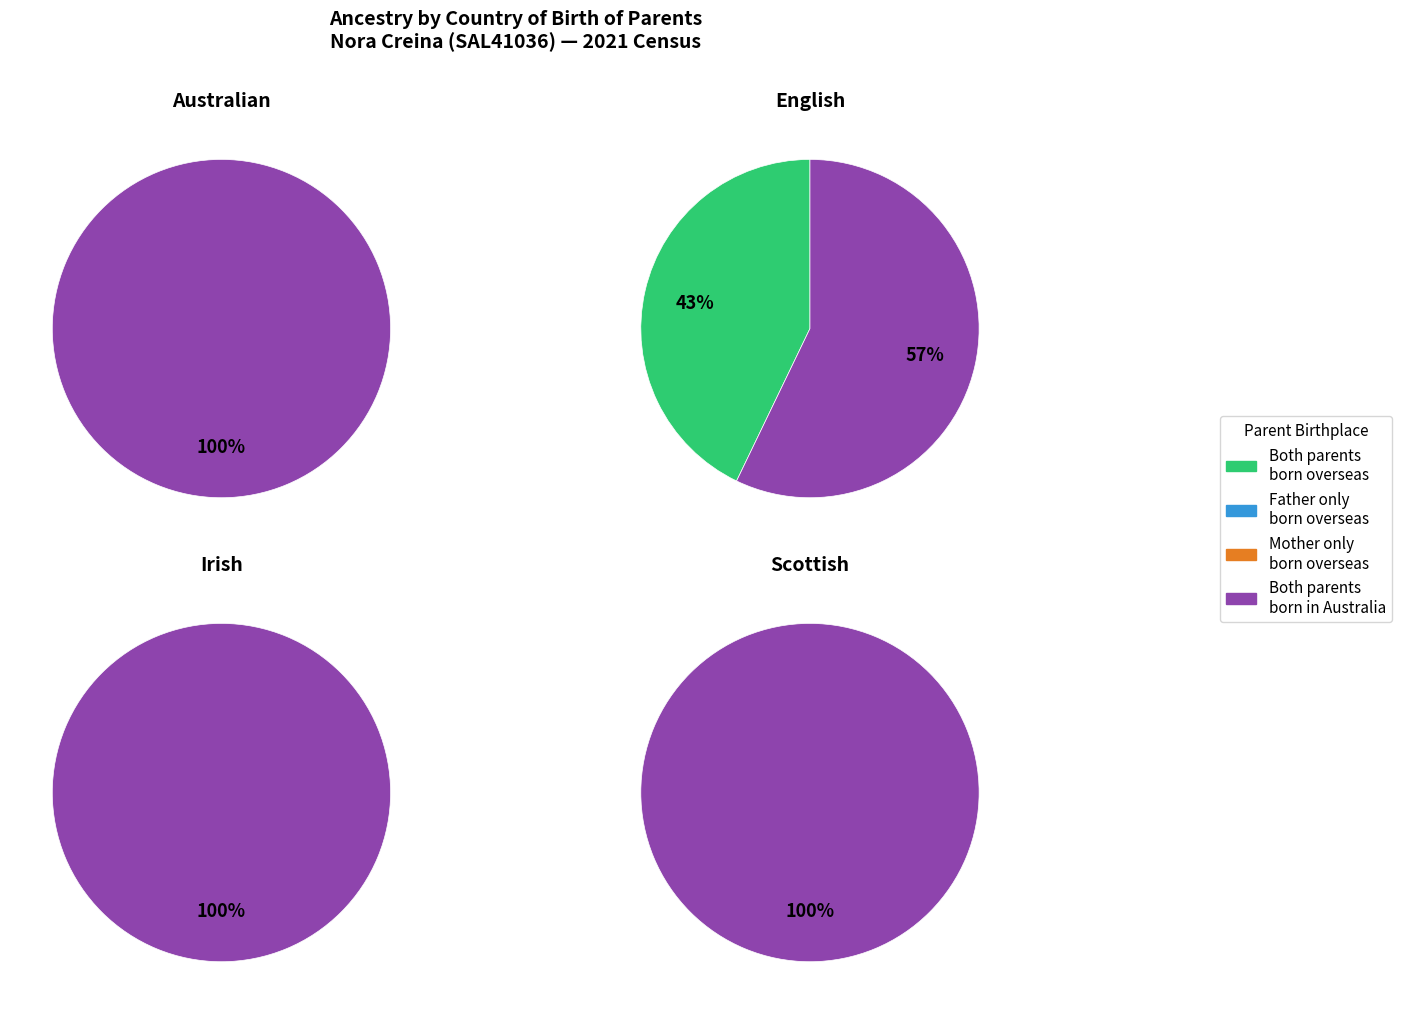

What percentage do English and Australian together represent?

100.0%